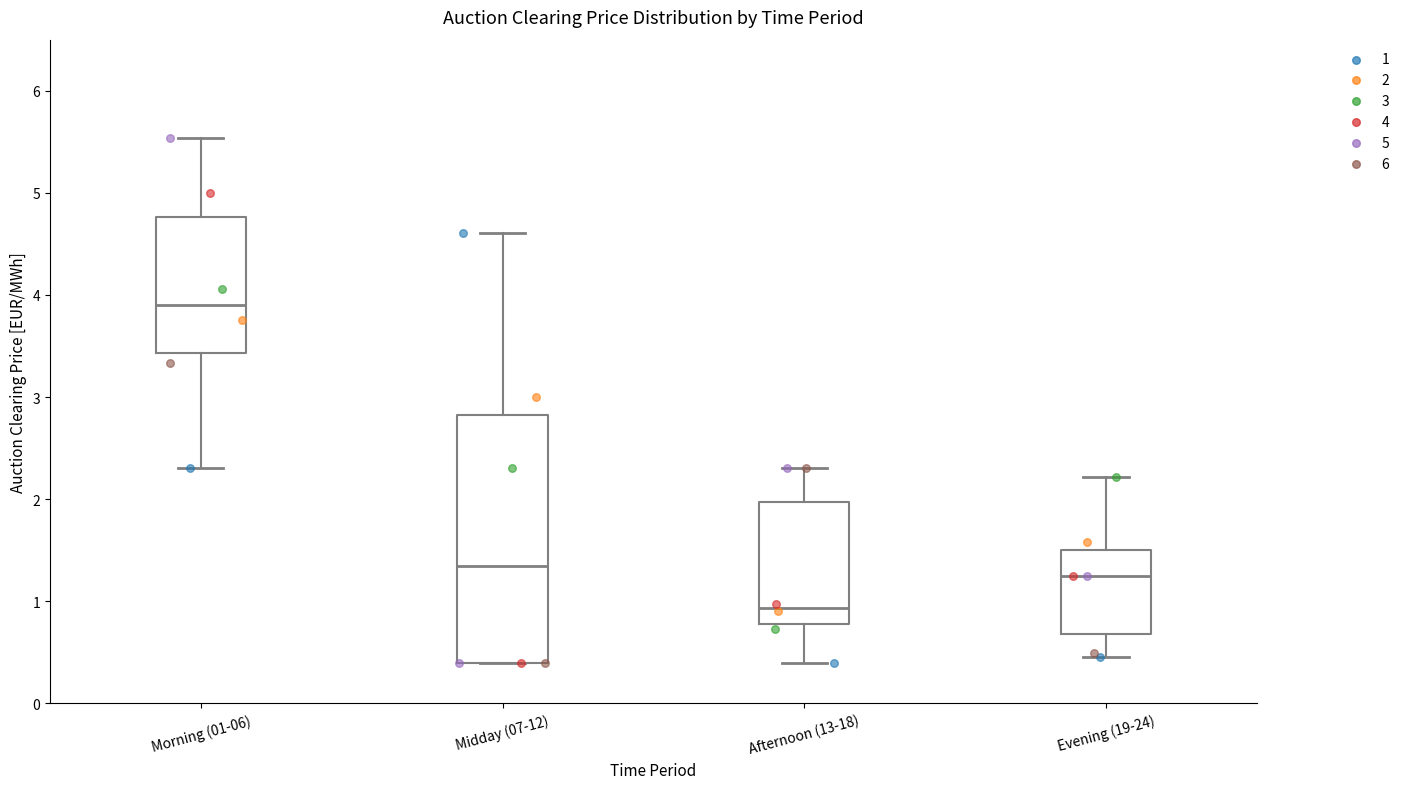

Which box has the lowest median line?

Afternoon (13-18)